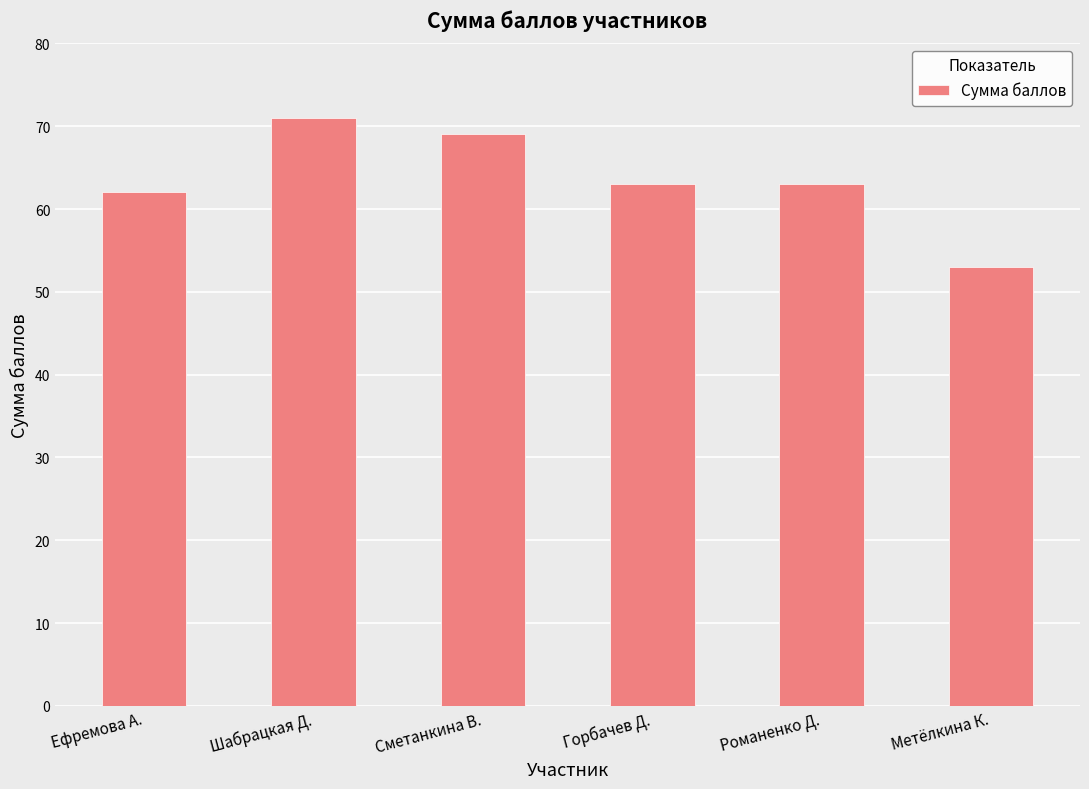

What is the approximate value at Сметанкина В., to the nearest 5?

70